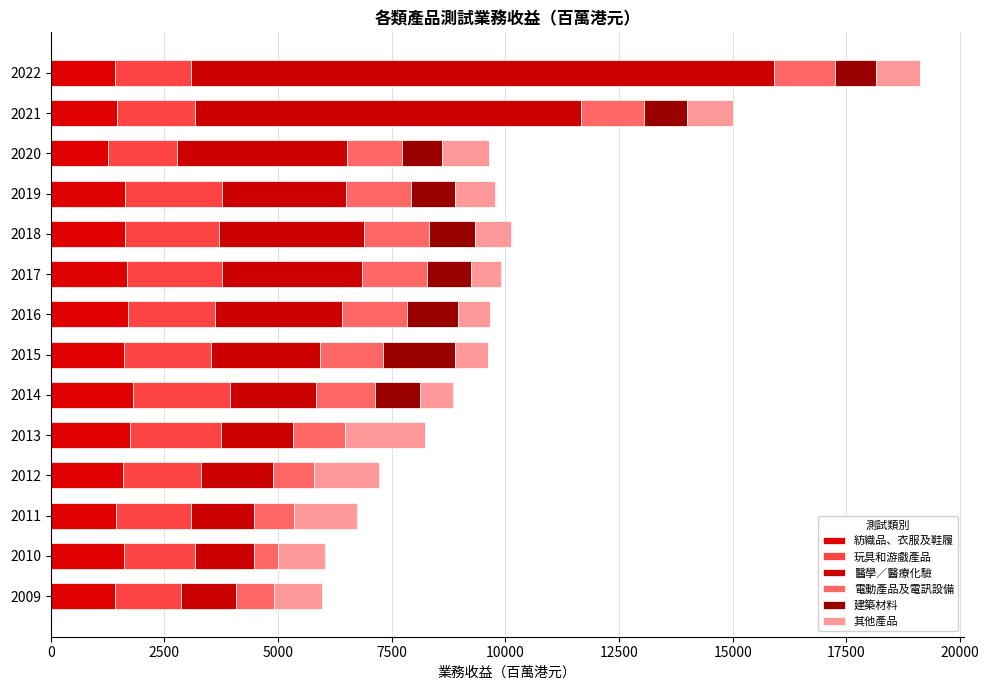

How many data points does each series have?

14